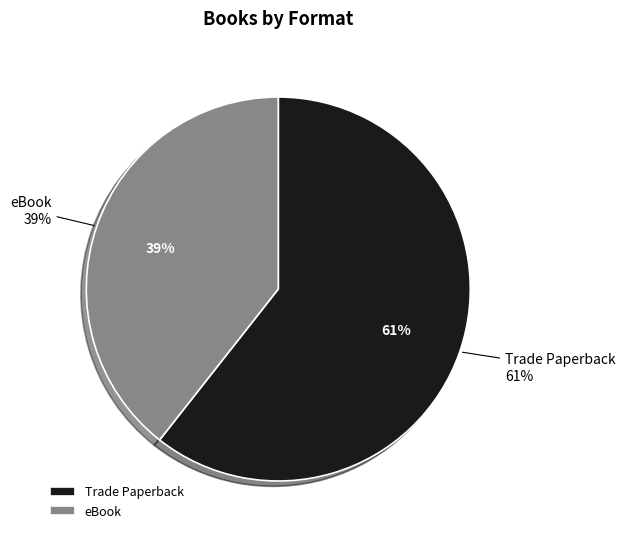

How many slices are in this pie chart?

2